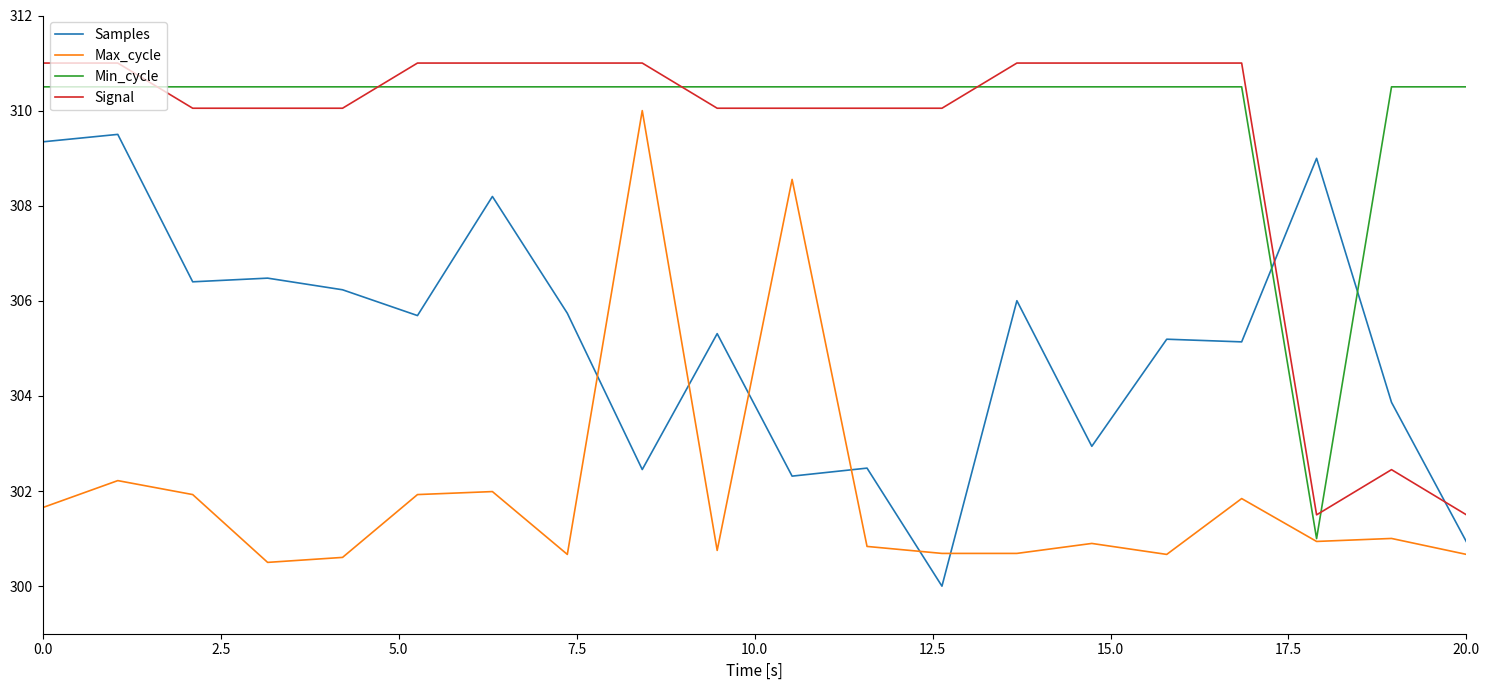

What is the lowest value of the Max_cycle series?

300.5